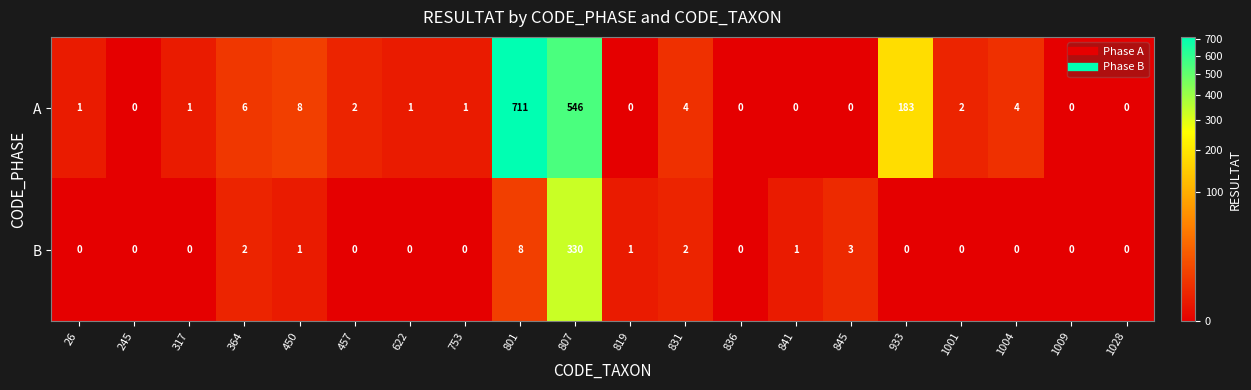

At 450, list the series in order from largest to smallest.

A, B